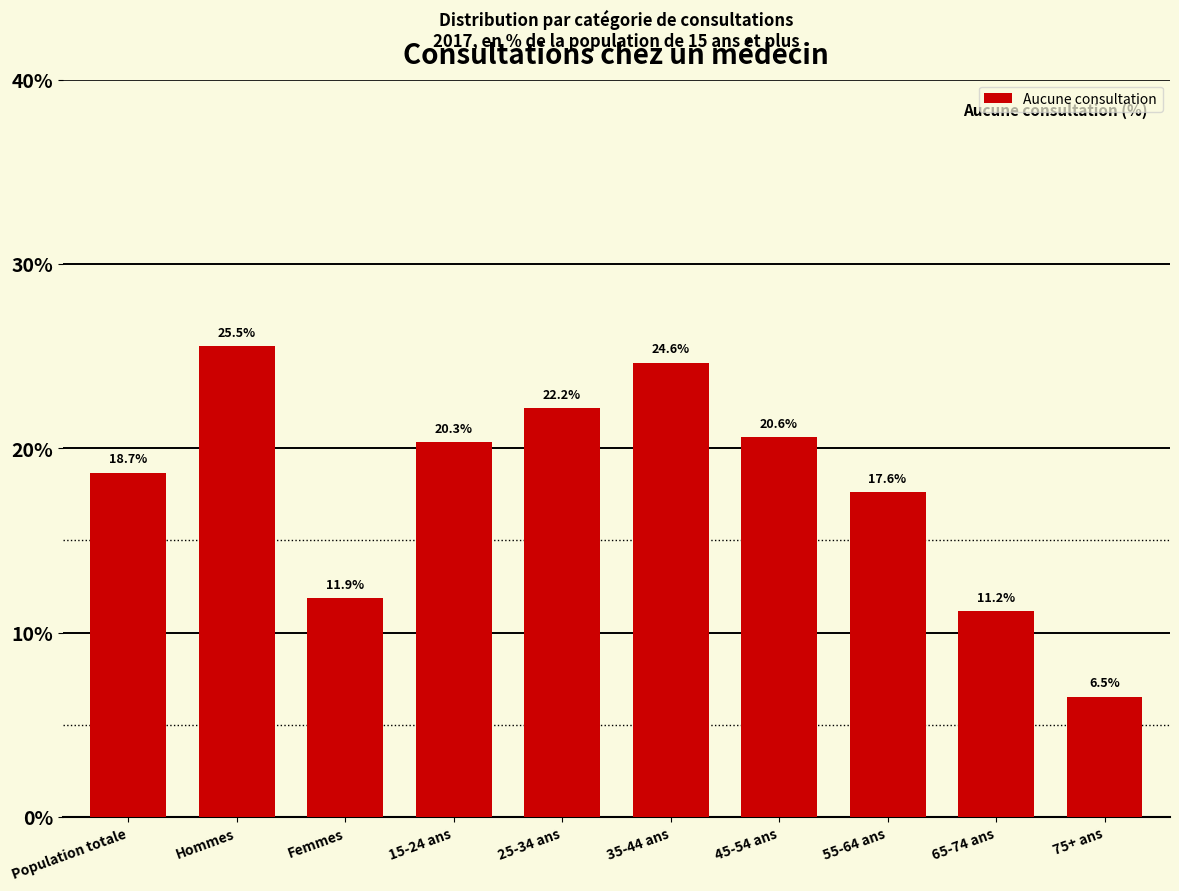

Reading right to left, extract all data points from this chart.

6.5	11.2	17.6	20.6	24.6	22.2	20.3	11.9	25.5	18.7